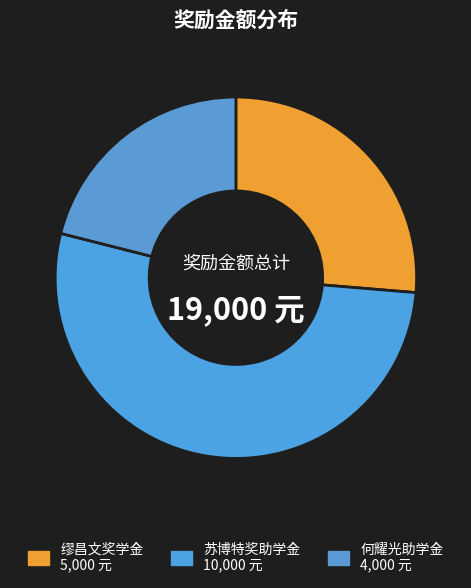

How many slices are in this pie chart?

3